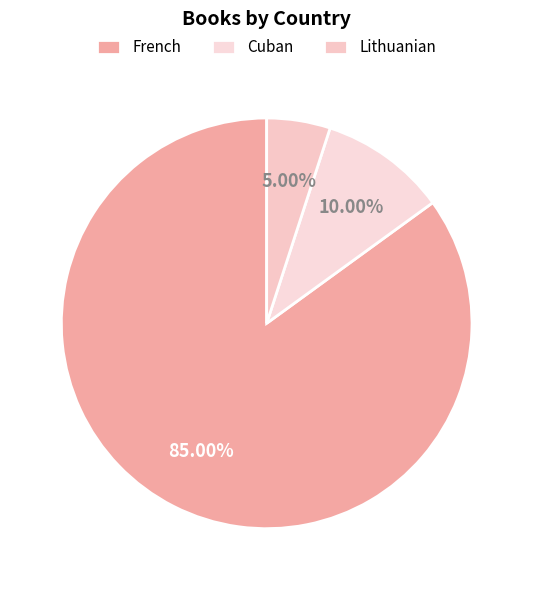

To the nearest percent, what is the average slice percentage?

33%